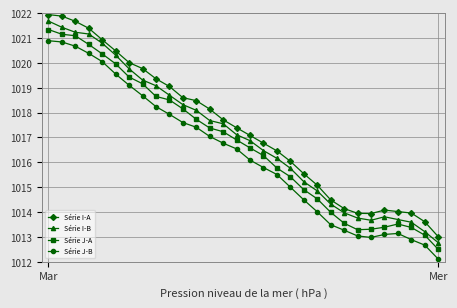

Does the chart display data point markers on the line(s)?

Yes